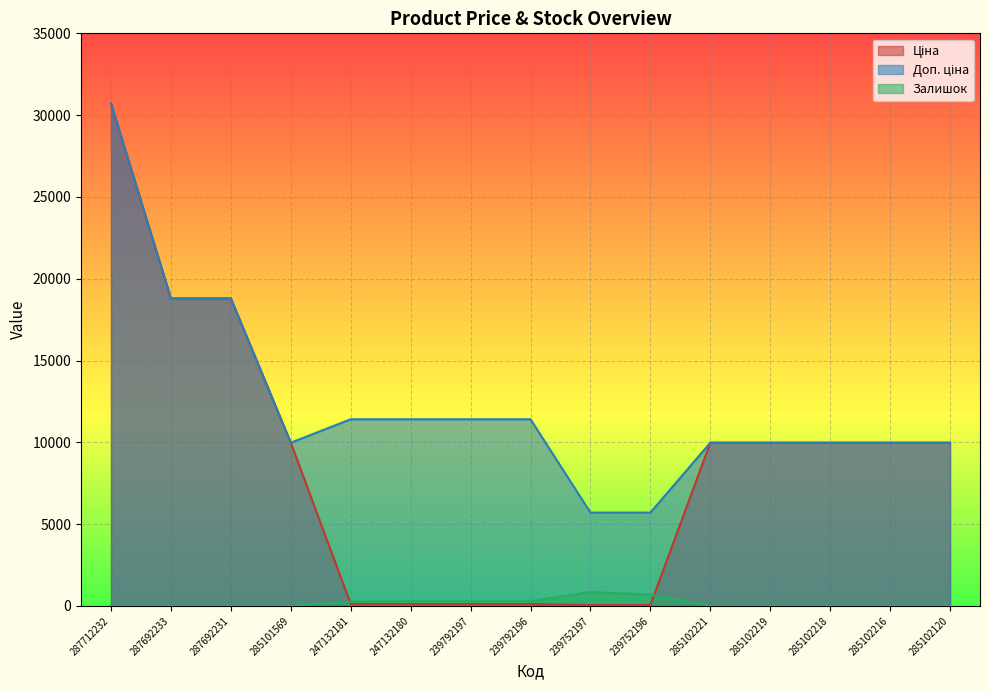

Where does the Доп. ціна series first go above 9974?

287712232